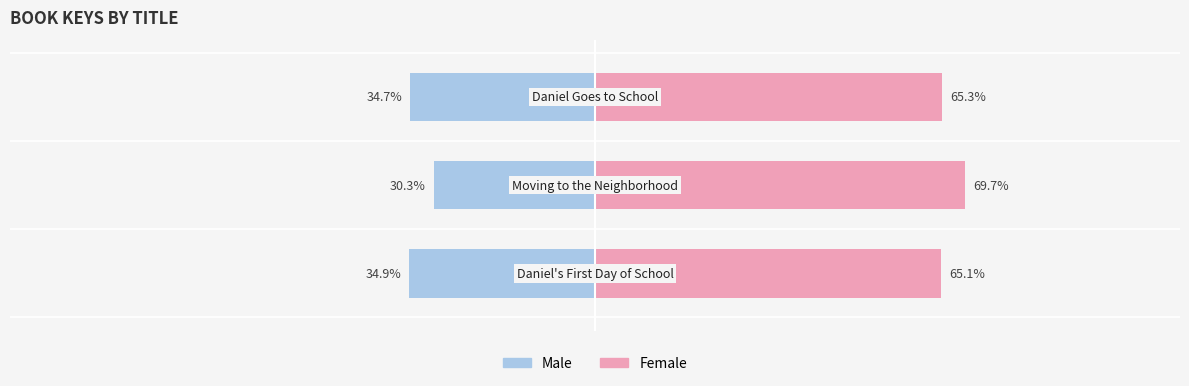

Are the bars horizontal?

Yes